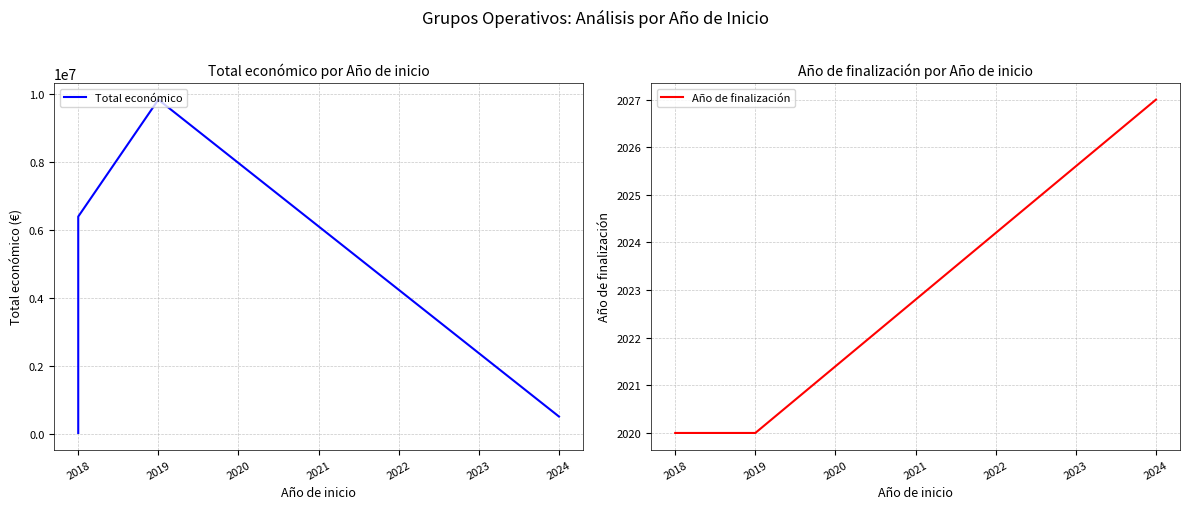

Which has a higher value, 2024 or 2019?

2019